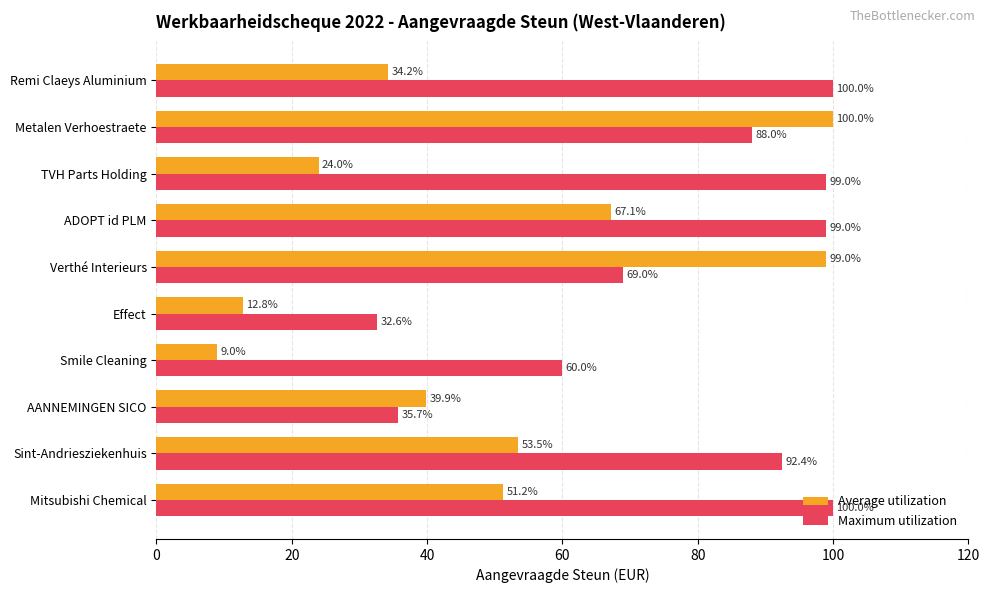

The Maximum utilization series shows 148.6 at Sint-Andriesziekenhuis. True or false?

False